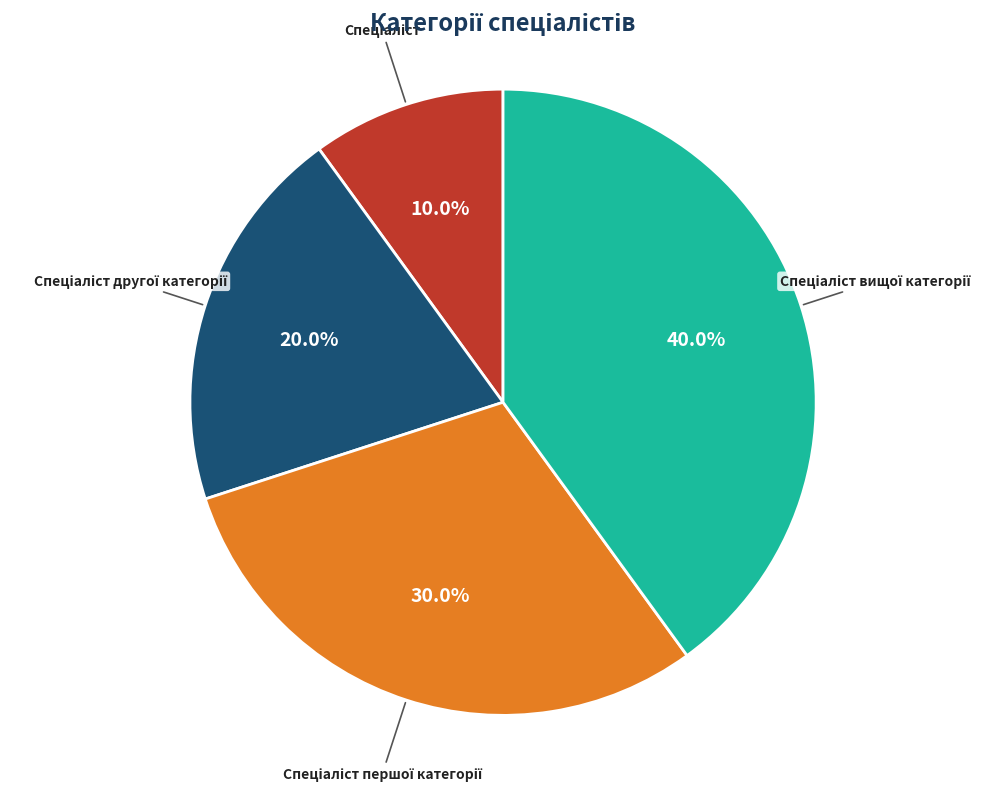

To the nearest percent, what is the average slice percentage?

25%